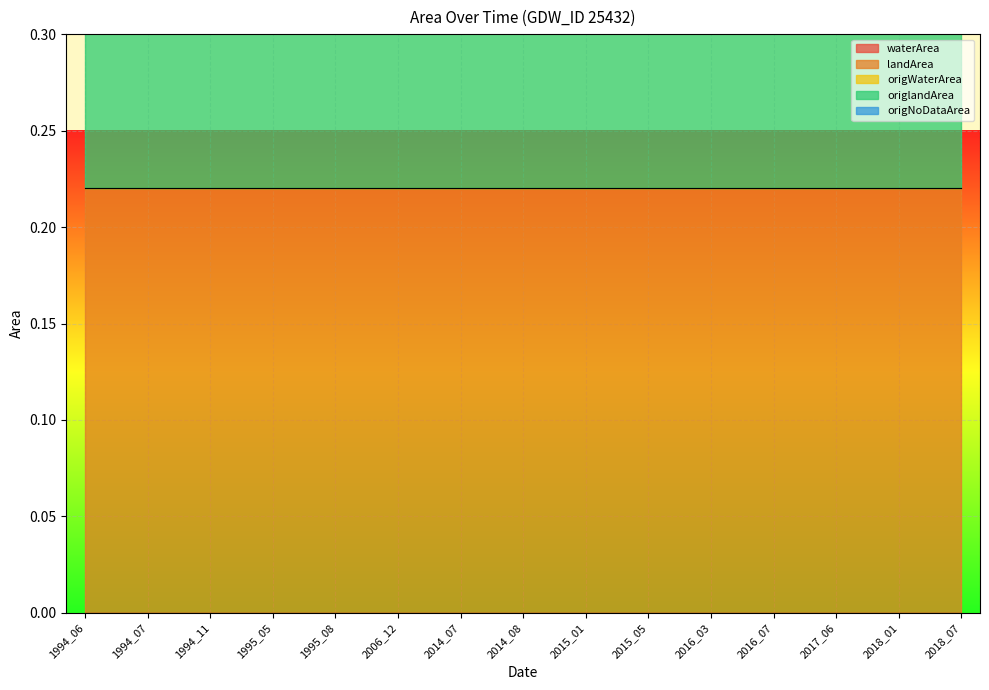

Which series has the largest total across all categories?

landArea